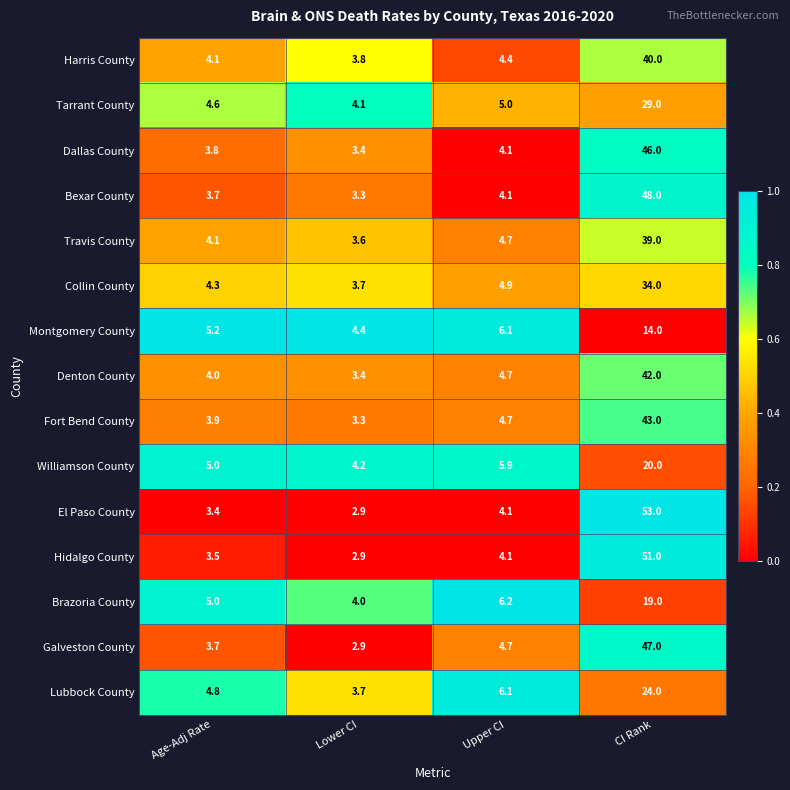

What is the maximum value for Dallas County?

46.0